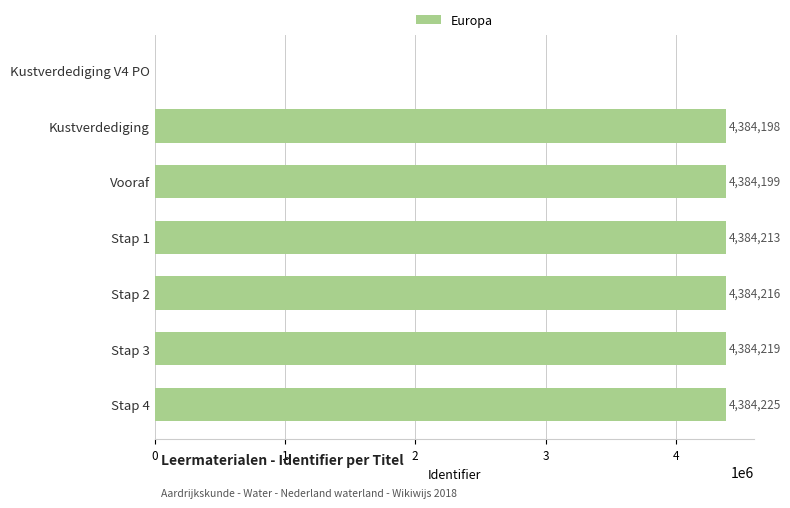

What is the approximate value at Stap 1?

4384213